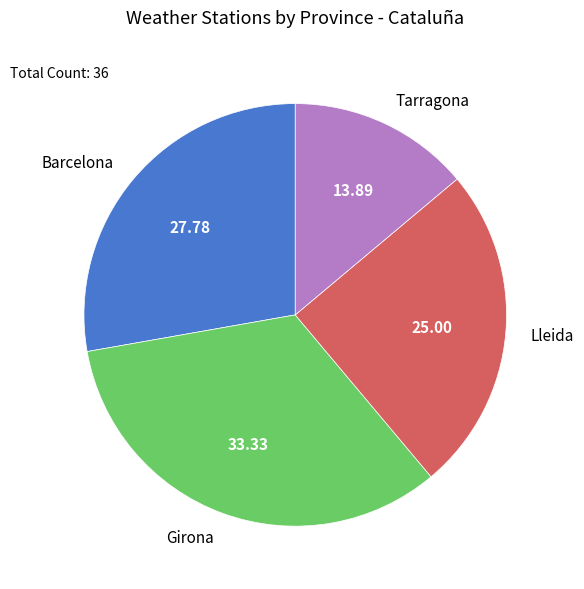

Rank the categories by value from highest to lowest.

Girona, Barcelona, Lleida, Tarragona